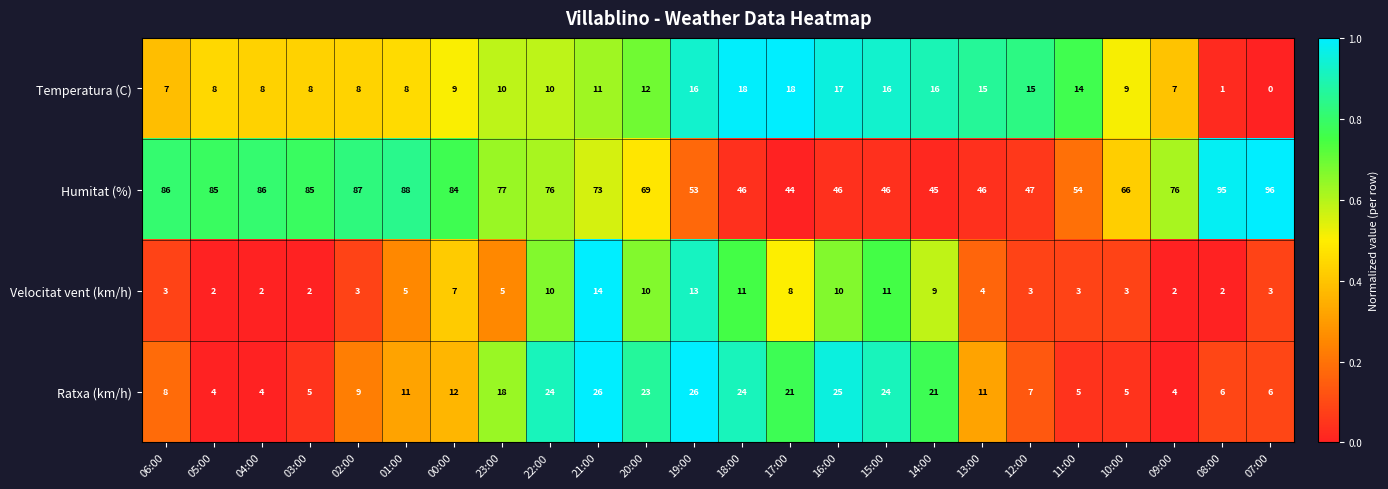

What value does the Humitat (%) series have at 23:00, to the nearest 5?

75